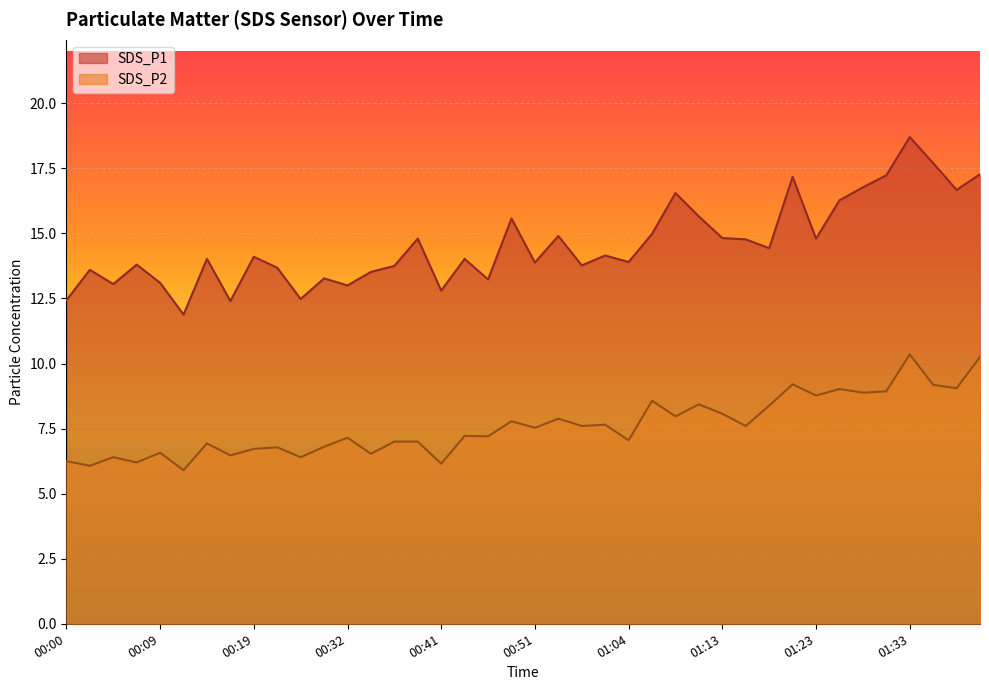

Which series has the widest spread of values?

SDS_P1